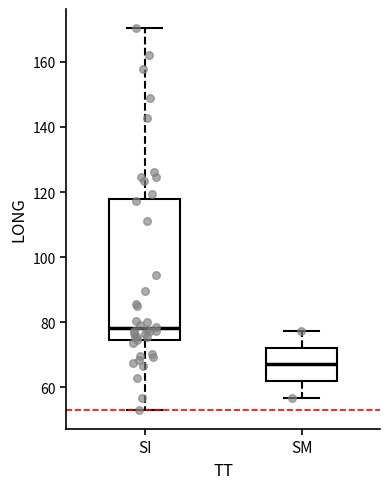

Reading left to right, transcribe this box plot: for each box, give where its median line is, the range the box spans, and where its two whiskers end, as read against the y-axis. The values are not printed on the chart, so give them approximately, as read against the axis.

SI: median 78, box 74 to 118, whiskers 54 to 170
SM: median 68, box 62 to 72, whiskers 56 to 78